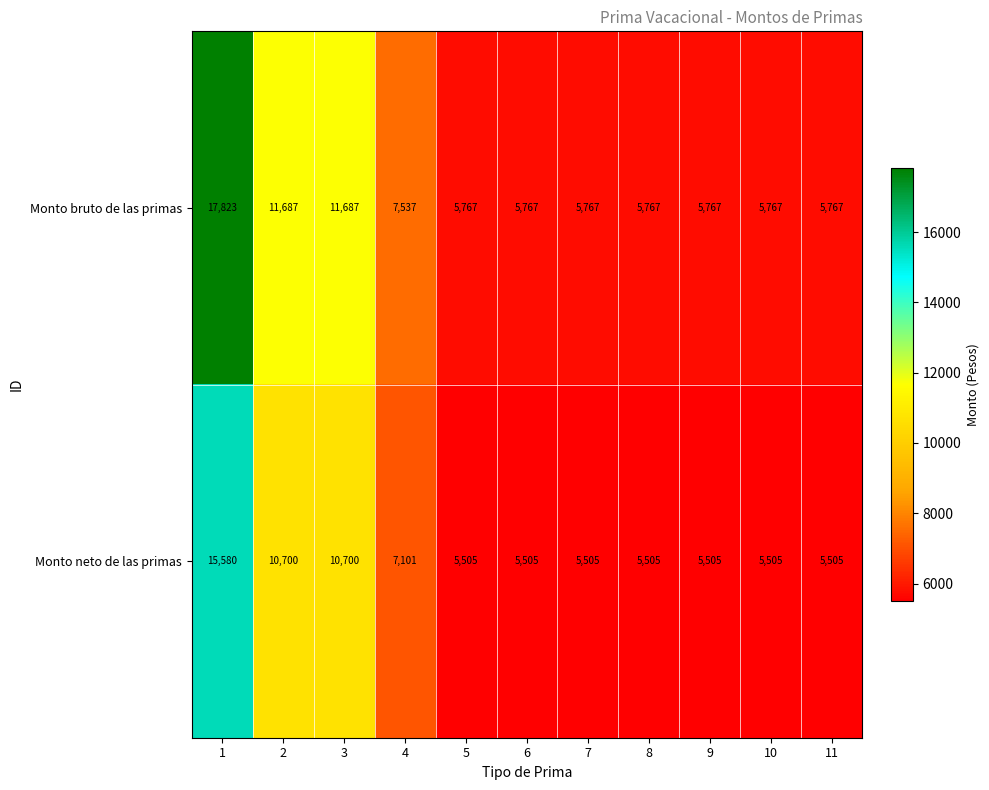

Reading left to right, extract all data points from this chart.

Monto bruto de las primas: 1=17823	2=11687	3=11687	4=7537	5=5767	6=5767	7=5767	8=5767	9=5767	10=5767	11=5767
Monto neto de las primas: 1=15580	2=10700	3=10700	4=7101	5=5505	6=5505	7=5505	8=5505	9=5505	10=5505	11=5505